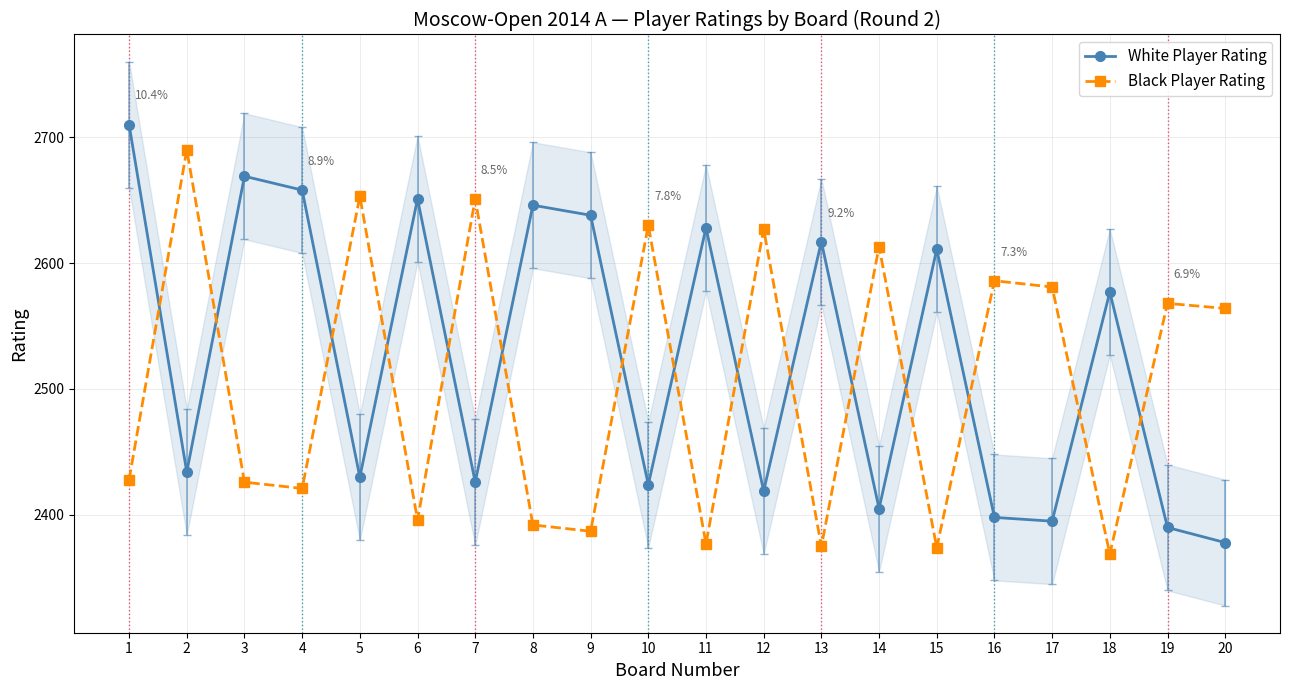

Is it true that White Player Rating equals 2710 at 1?

True